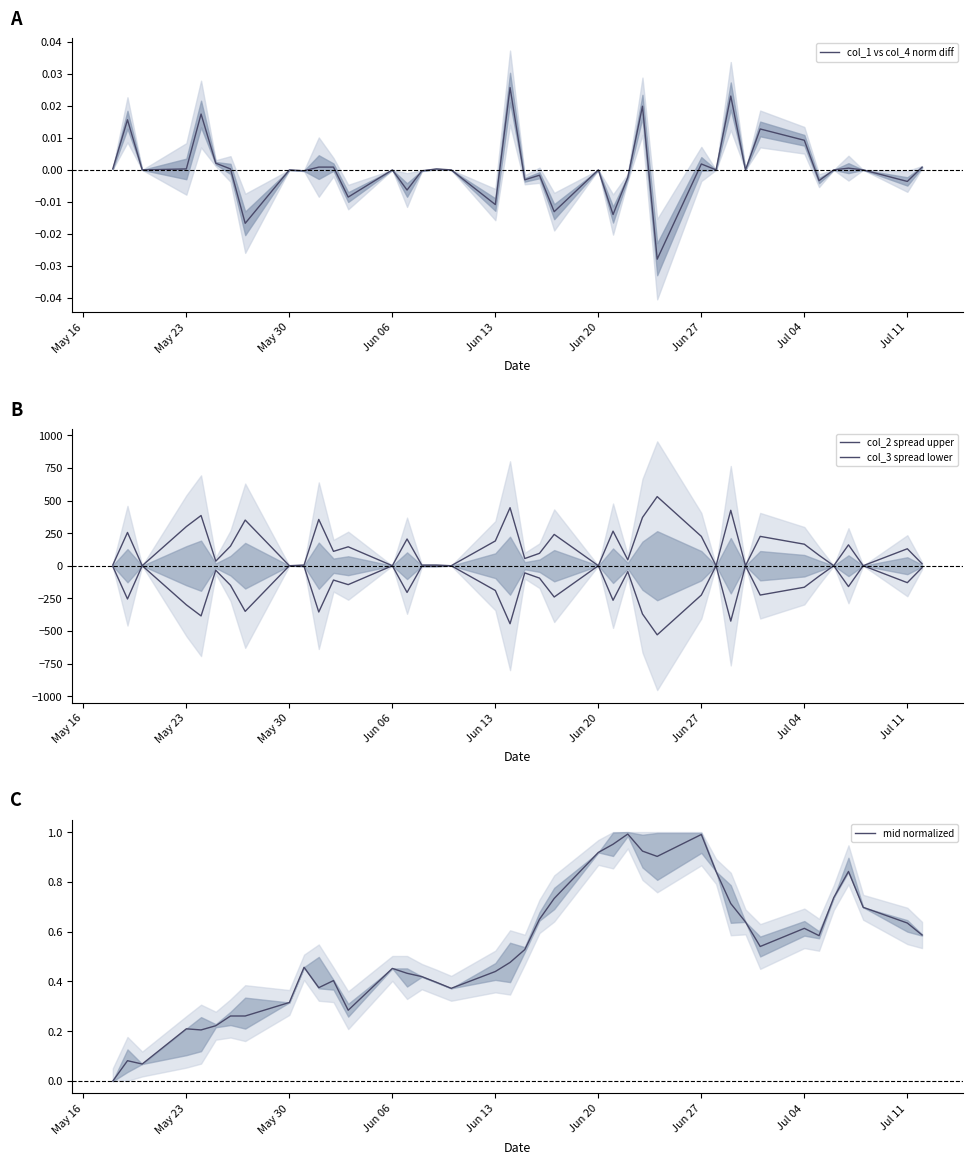

The value of col_3 spread lower at 14 is -67.5. True or false?

False